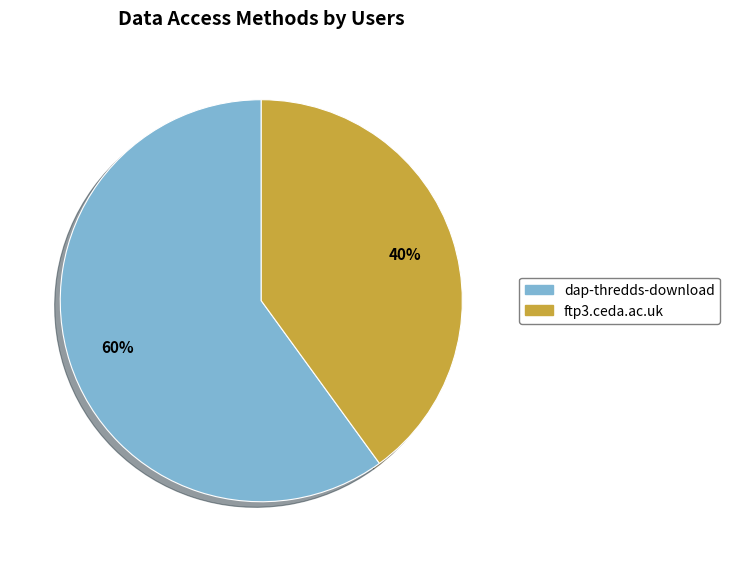

What percentage is the dap-thredds-download slice, to the nearest percent?

60%